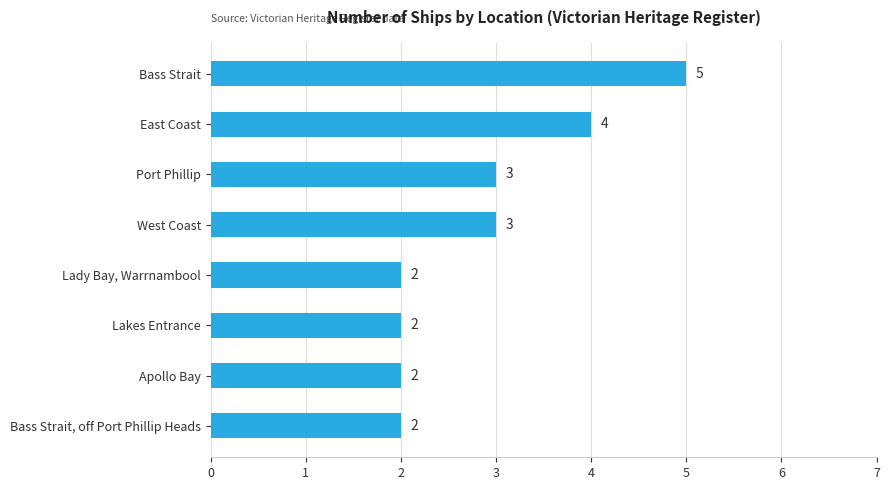

How many values are between 2 and 4?

7